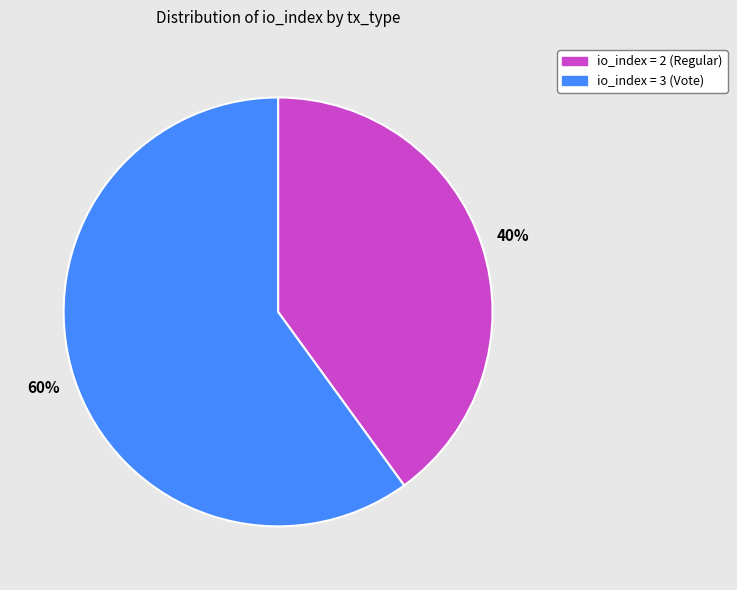

How many segments does this pie chart have?

2